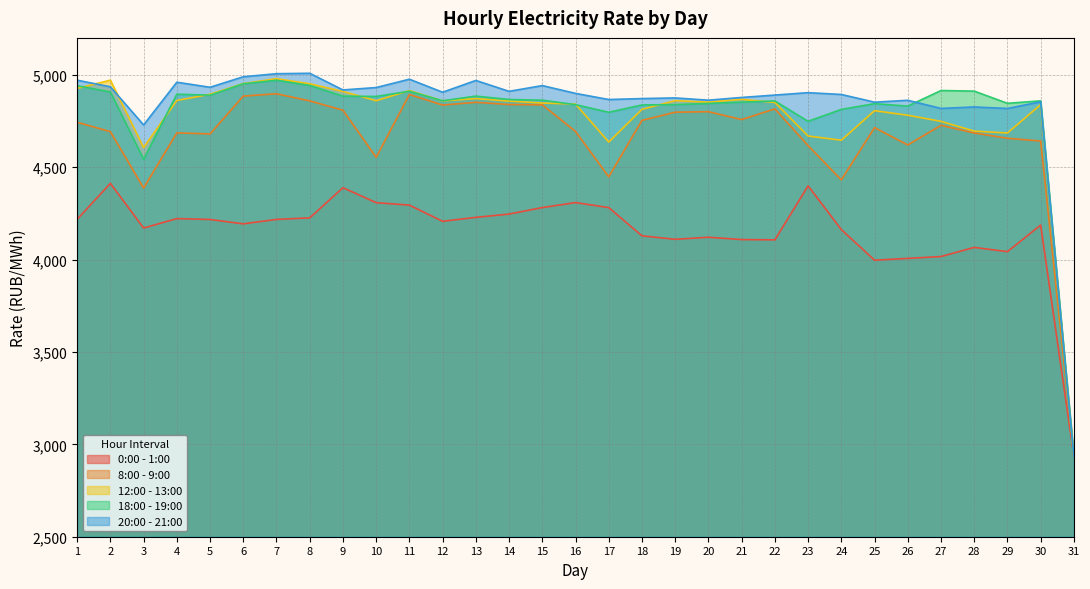

How many interior local peaks does the 8:00 - 9:00 series have?

8